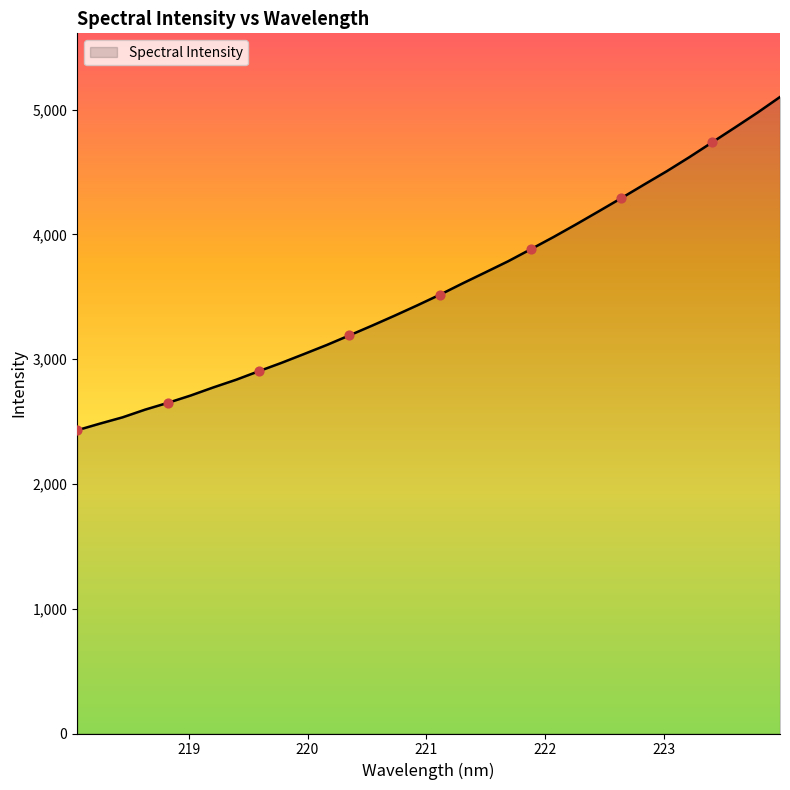

What is the minimum value shown in the chart?

2430.5